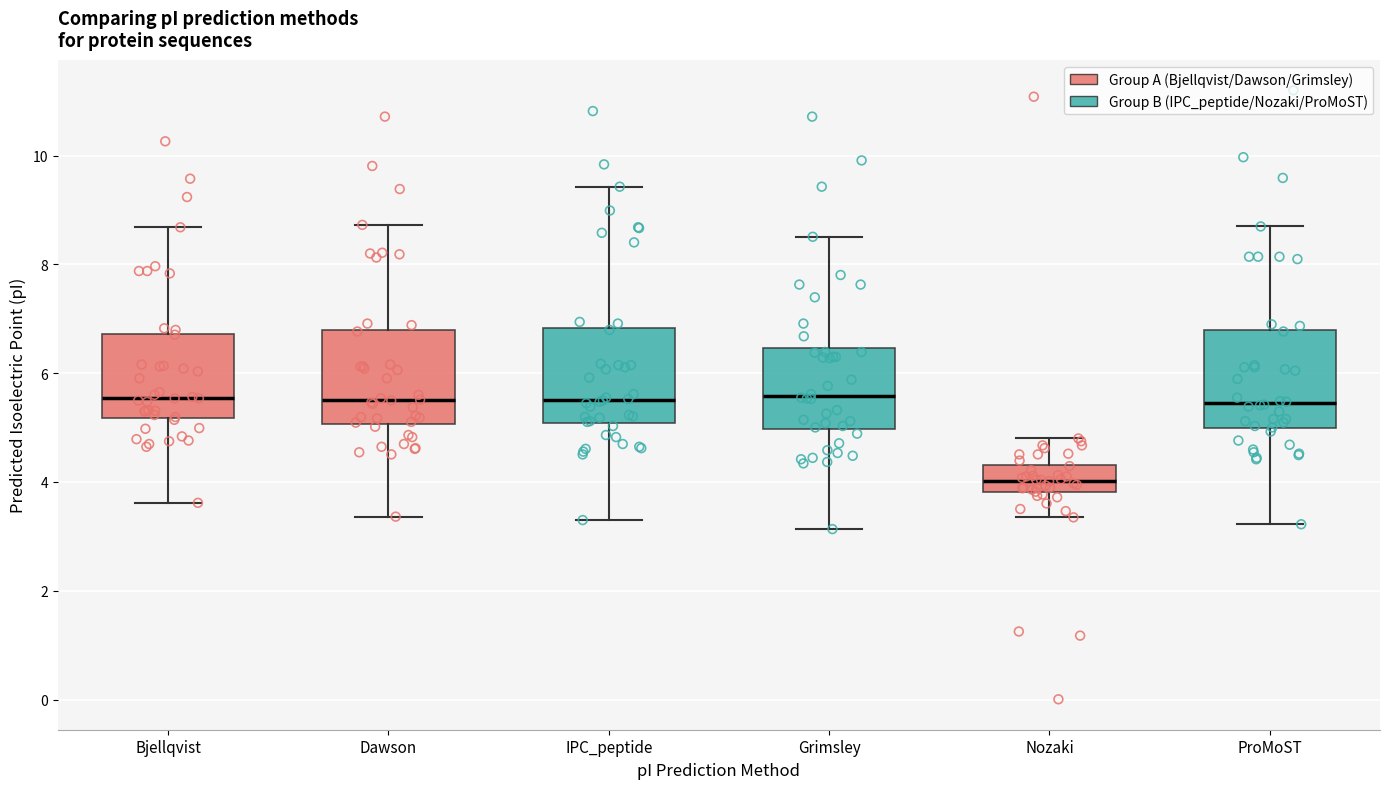

Reading left to right, read every box against the y-axis: the position of its median line, the range the box covers, and the ends of its whiskers. The values are not printed on the chart, so give them approximately, as read against the axis.

Bjellqvist: median 5.6, box 5.2 to 6.8, whiskers 3.6 to 8.6
Dawson: median 5.6, box 5.0 to 6.8, whiskers 3.4 to 8.8
IPC_peptide: median 5.6, box 5.0 to 6.8, whiskers 3.4 to 9.4
Grimsley: median 5.6, box 5.0 to 6.4, whiskers 3.2 to 8.6
Nozaki: median 4.0, box 3.8 to 4.4, whiskers 3.4 to 4.8
ProMoST: median 5.4, box 5.0 to 6.8, whiskers 3.2 to 8.6